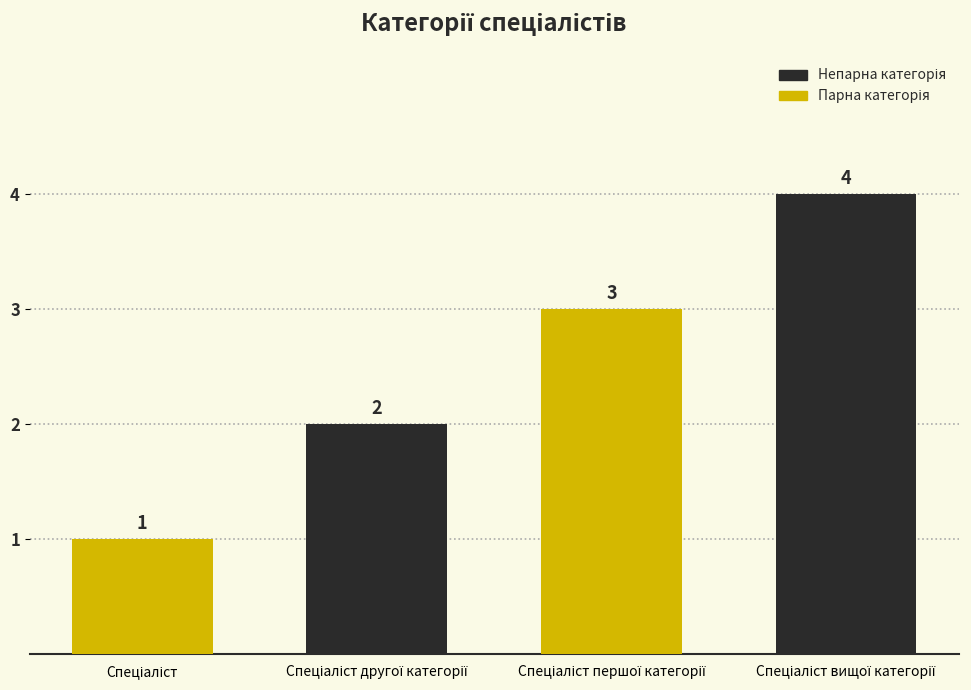

What is the value of the 1st bar from the left?

1